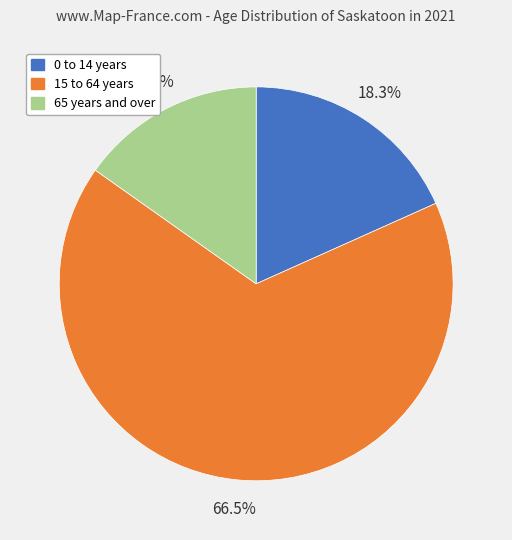

How many slices are in this pie chart?

3